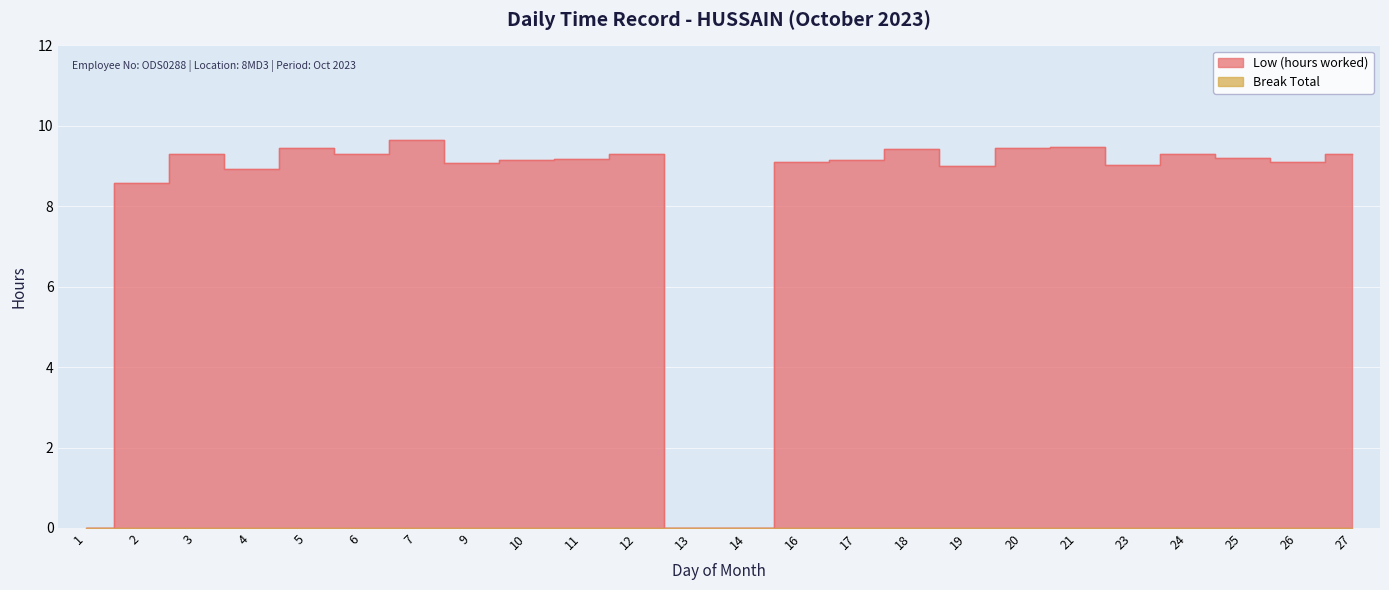

The chart shows a value of 9.0 at 19. True or false?

True